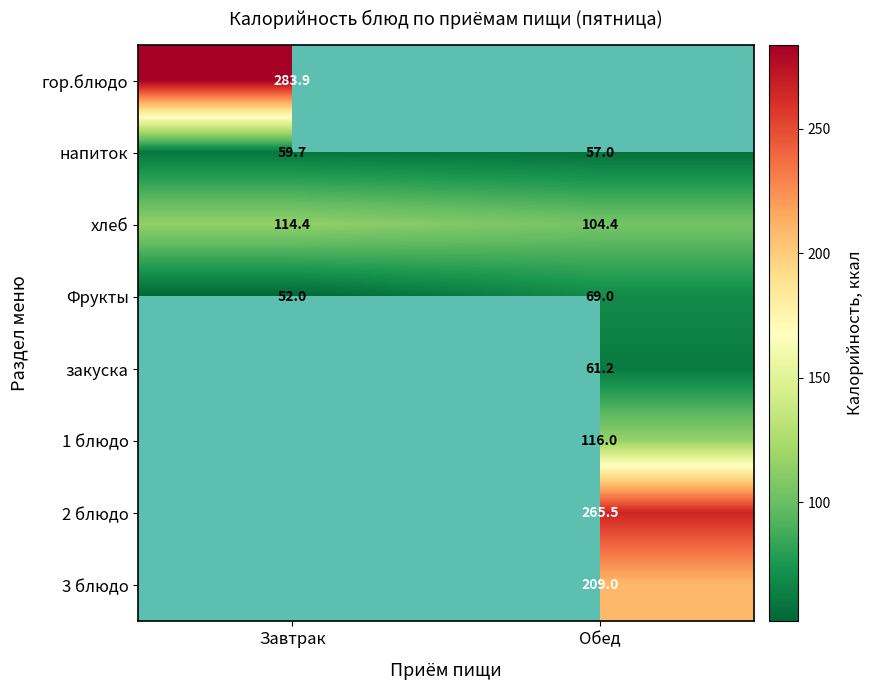

What value does the напиток series have at Обед?

57.0